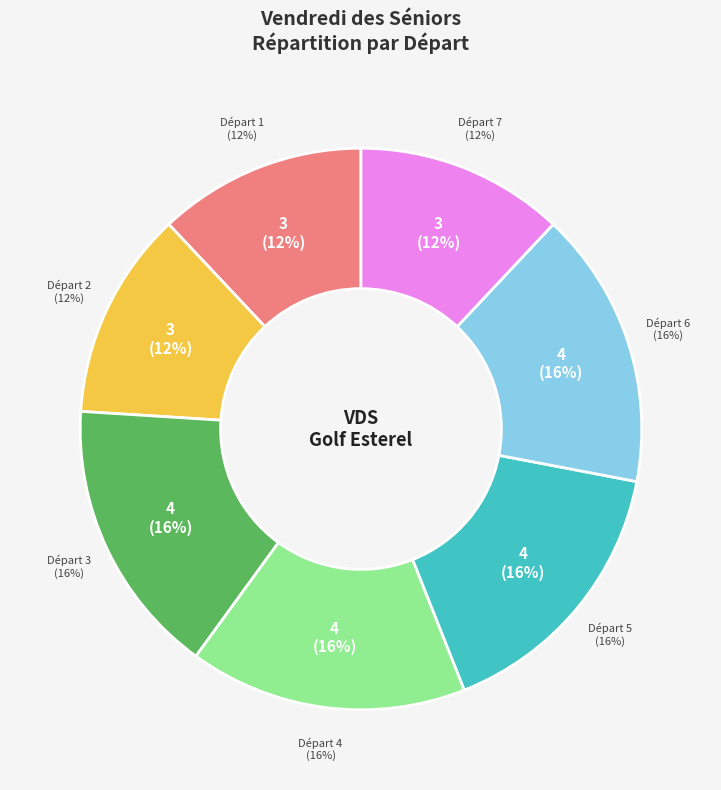

Which category has the smallest portion of the pie?

Départ 1